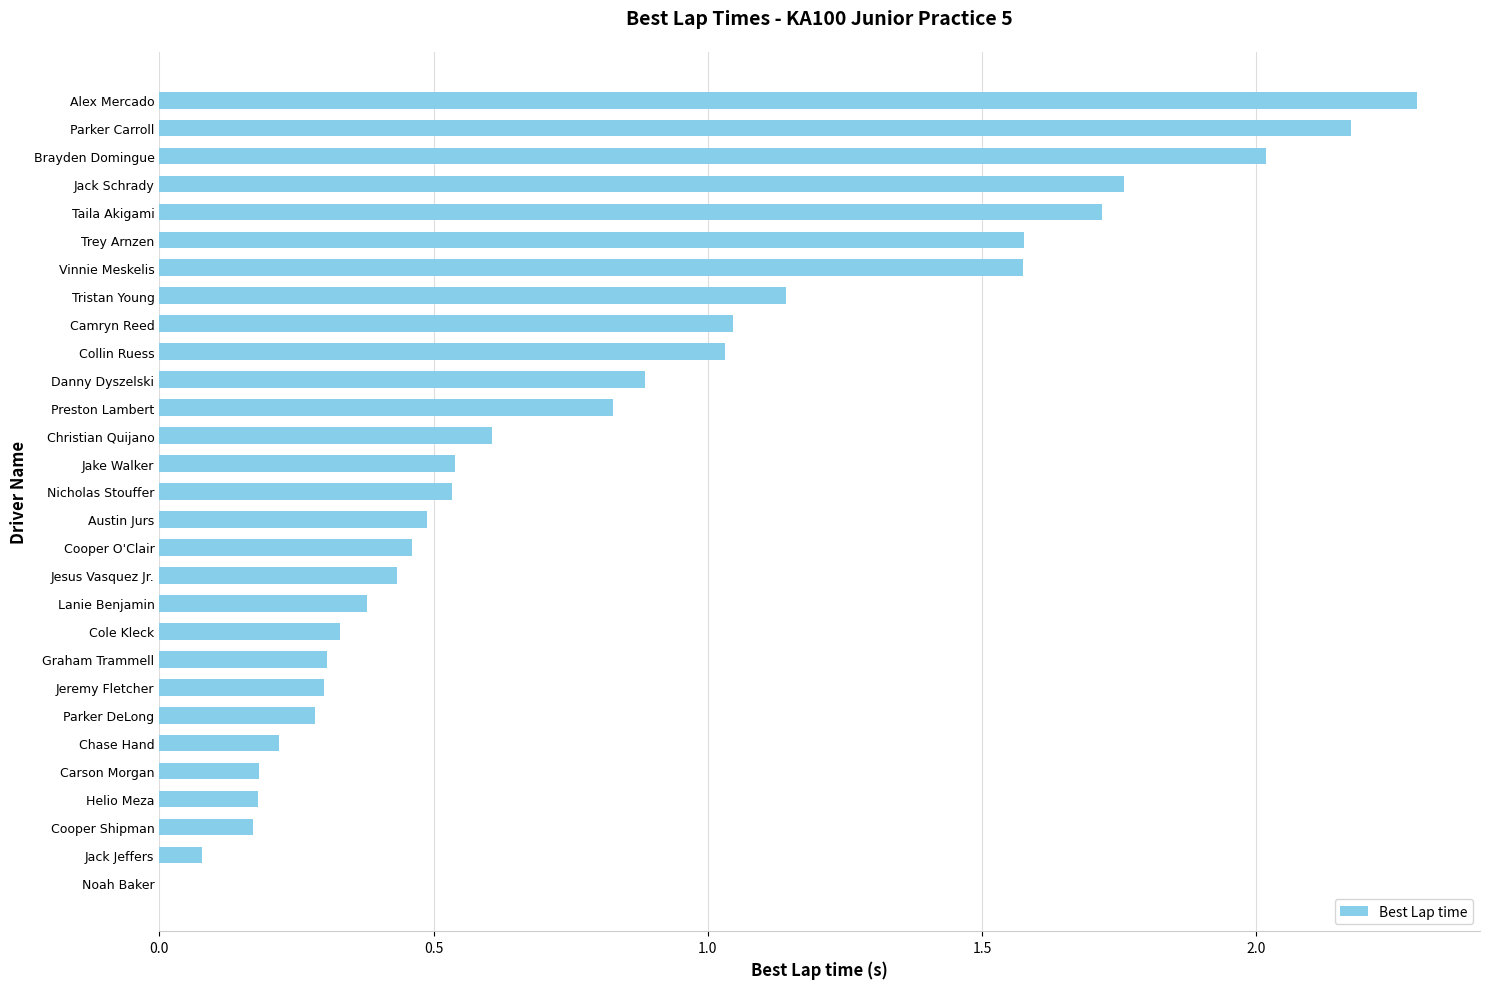

What is the change in value from Noah Baker to Jake Walker?

+0.5